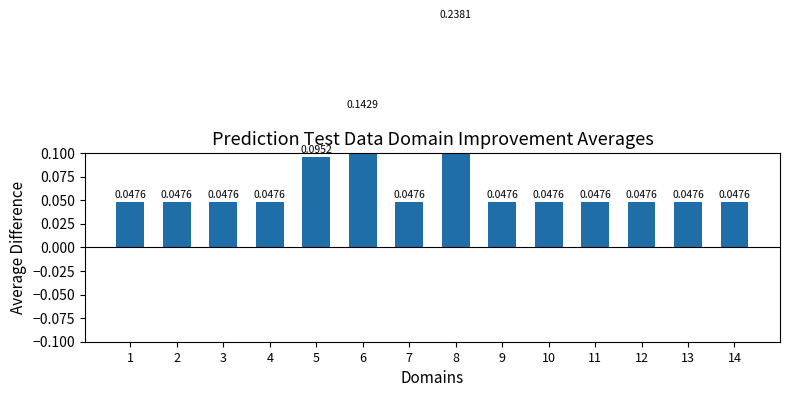

Reading left to right, transcribe all the data shown in this chart.

0.0	0.0	0.0	0.0	0.1	0.1	0.0	0.2	0.0	0.0	0.0	0.0	0.0	0.0